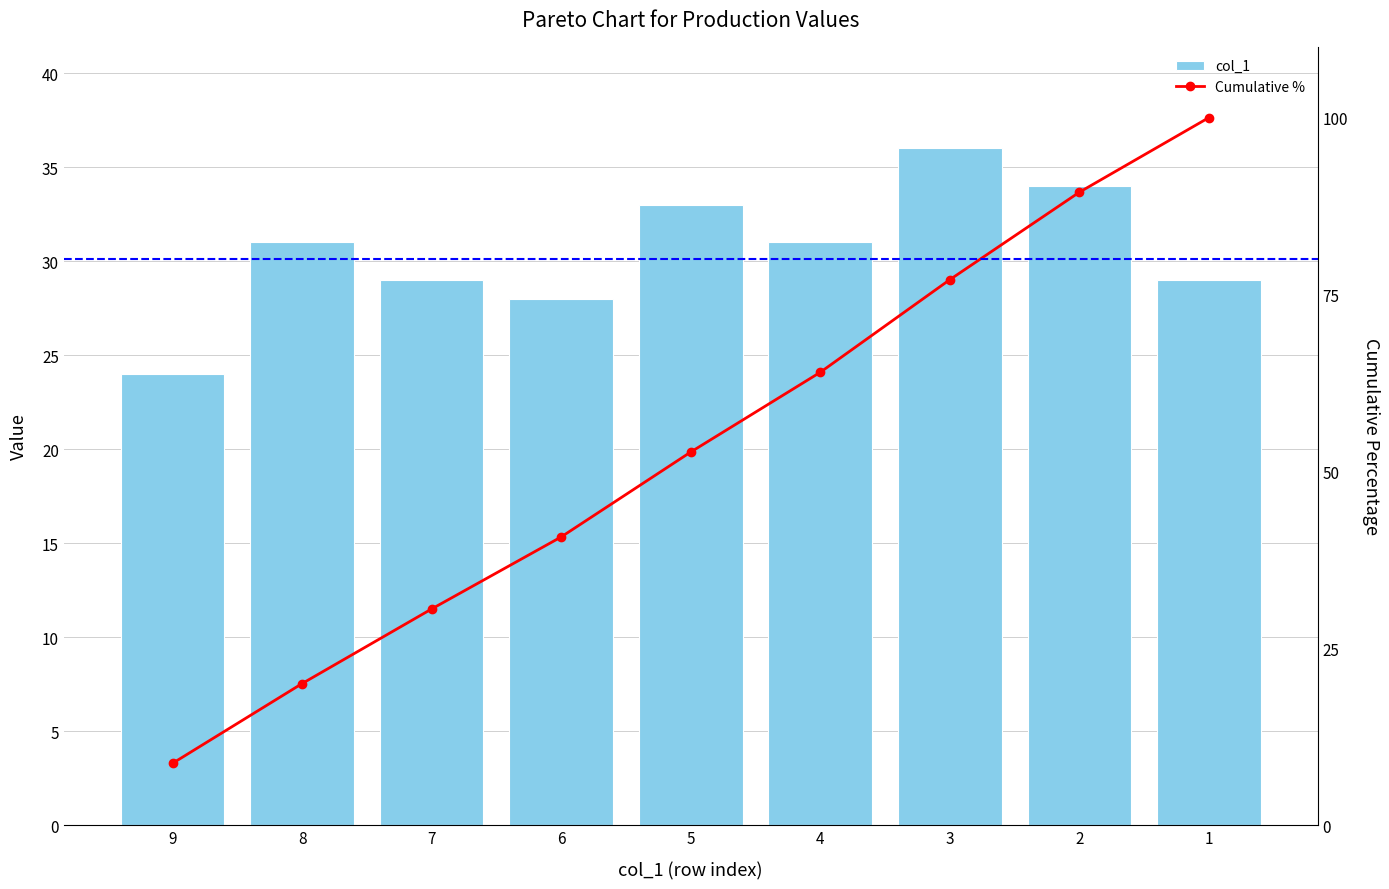

What is the lowest value of the Cumulative % series?

8.7